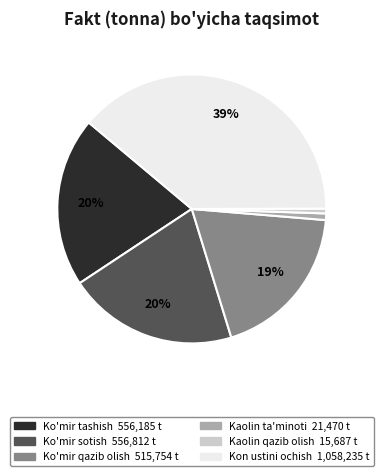

The Ko'mir tashish slice represents 20% of the pie. True or false?

True